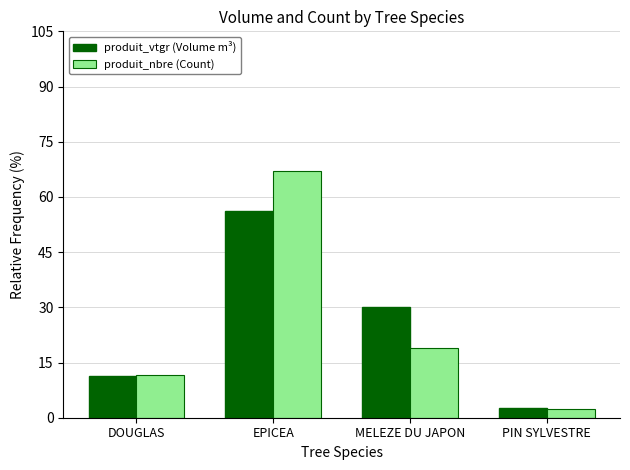

What is the label of the 1st bar from the left?

DOUGLAS